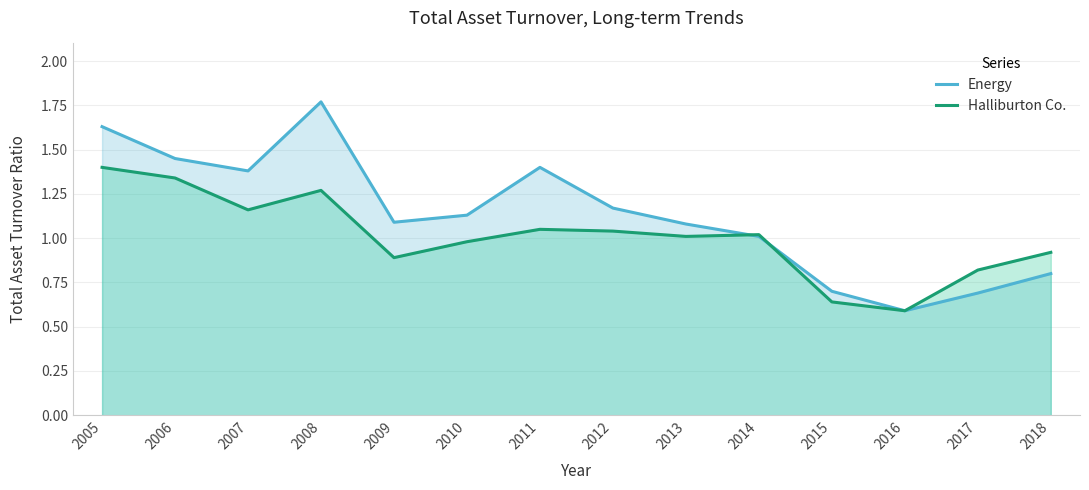

Where does the Energy series first go above 1?

2005